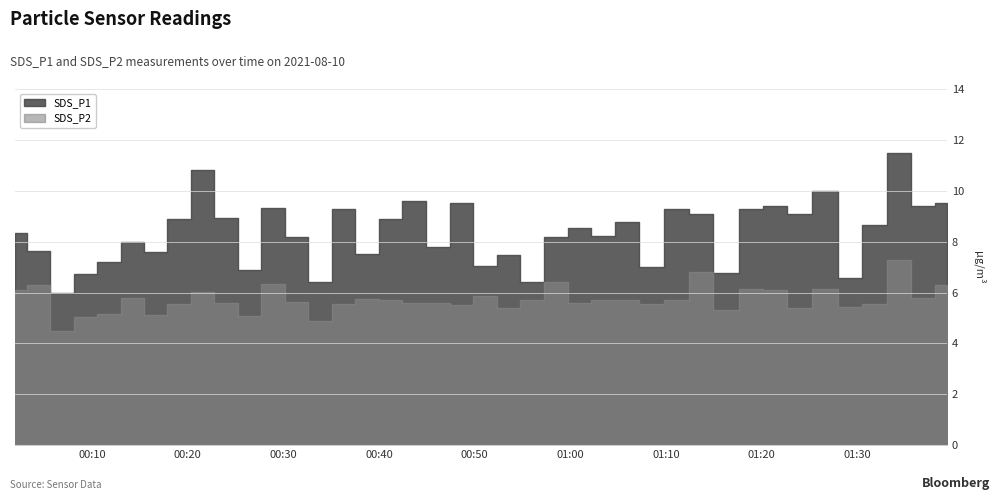

What are all the series names shown in the legend?

SDS_P1, SDS_P2